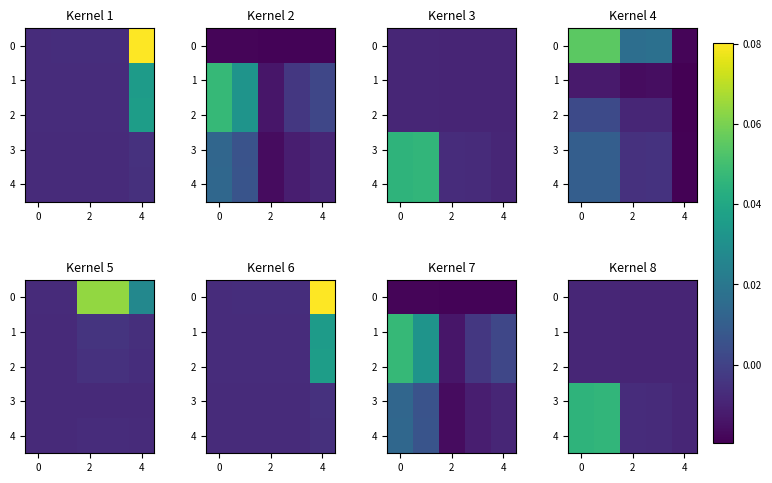

Count the number of data series in this chart.

5